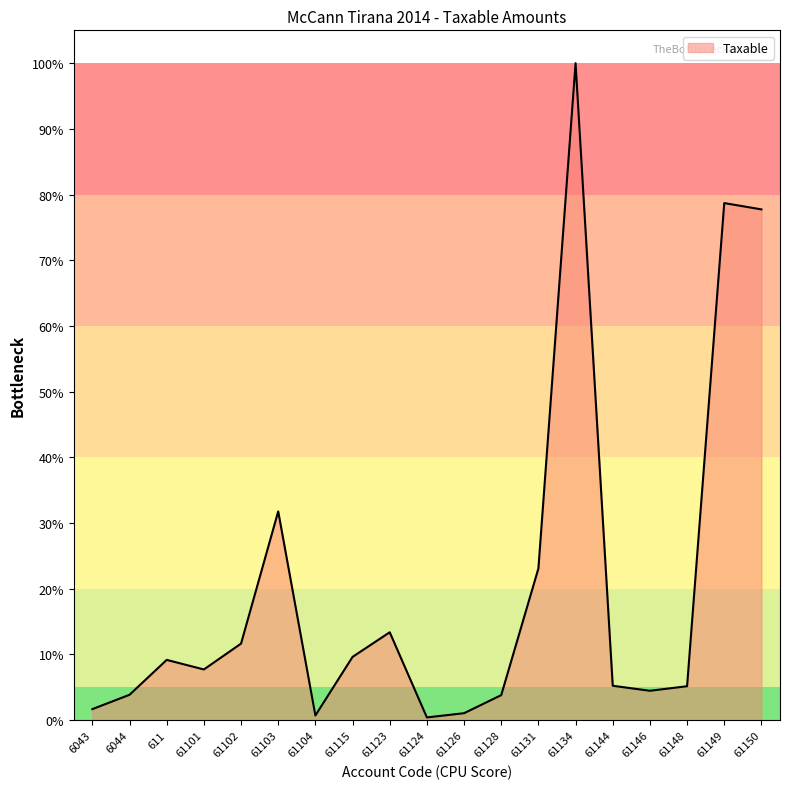

Is it true that the value at 61101 is 11.1?

False